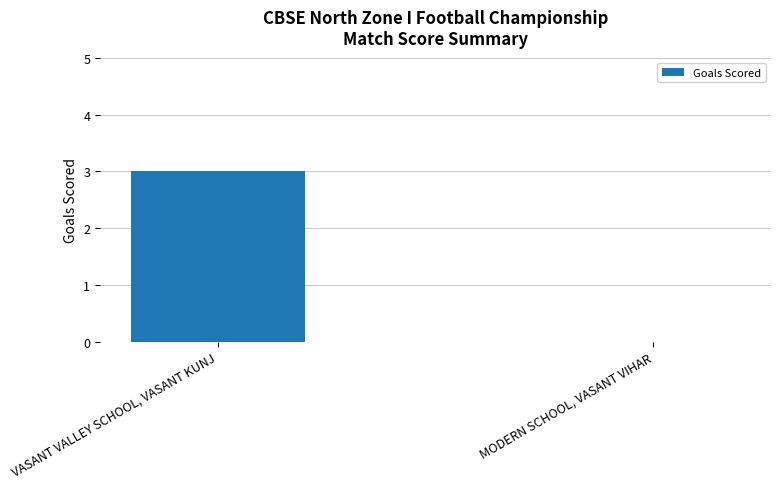

Reading right to left, what are all the values shown in this chart?

MODERN SCHOOL, VASANT VIHAR=0	VASANT VALLEY SCHOOL, VASANT KUNJ=3